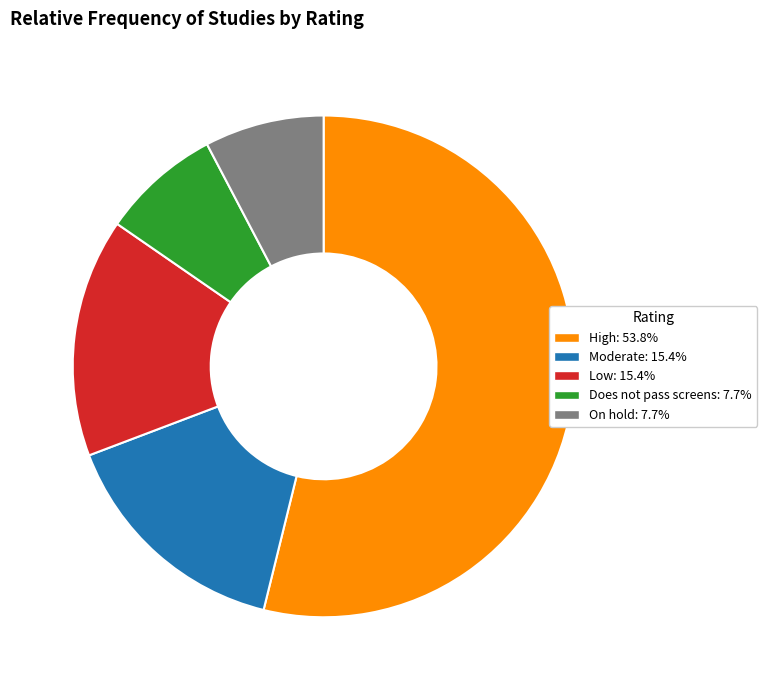

Which slice represents more than half of the pie?

High